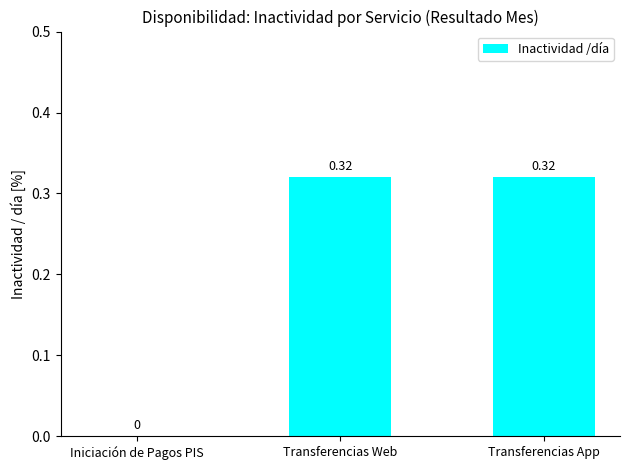

Where is the data nearest to the value 0?

Iniciación de Pagos PIS